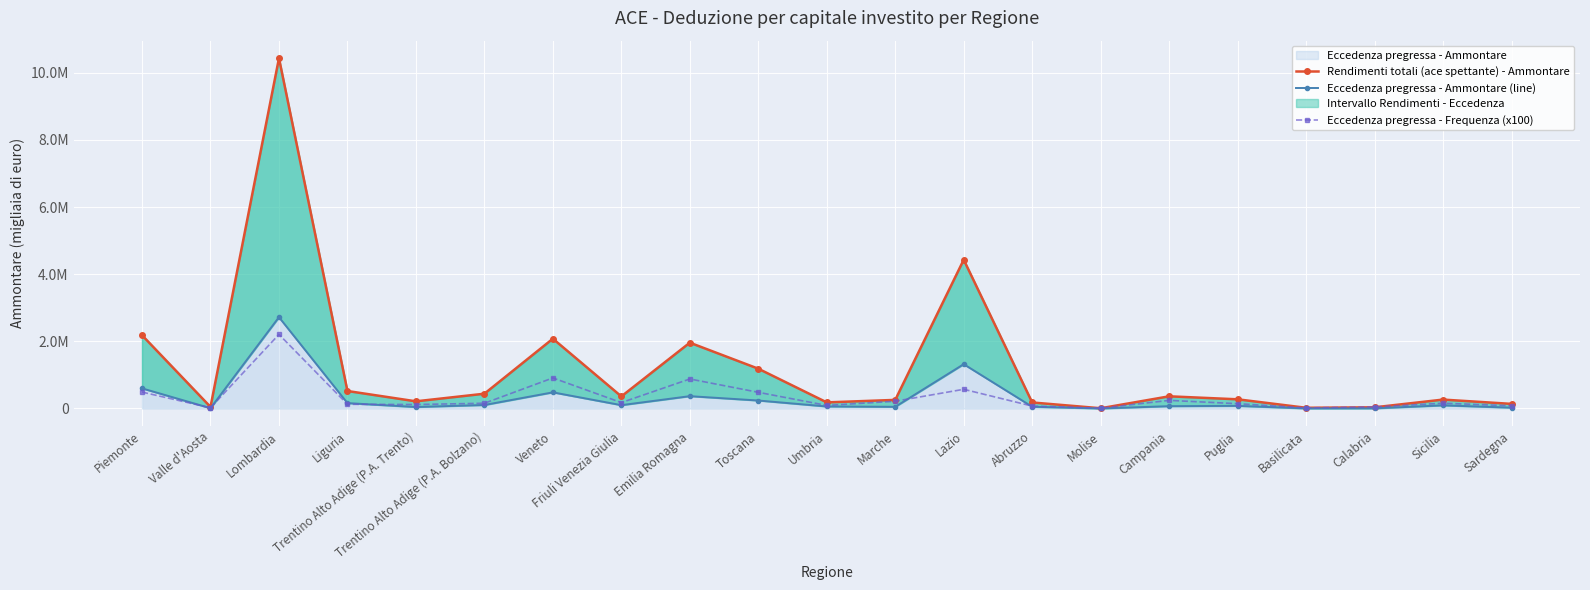

At Sardegna, list the series in order from smallest to largest.

Eccedenza pregressa - Ammontare (line), Eccedenza pregressa - Frequenza (x100), Rendimenti totali (ace spettante) - Ammontare